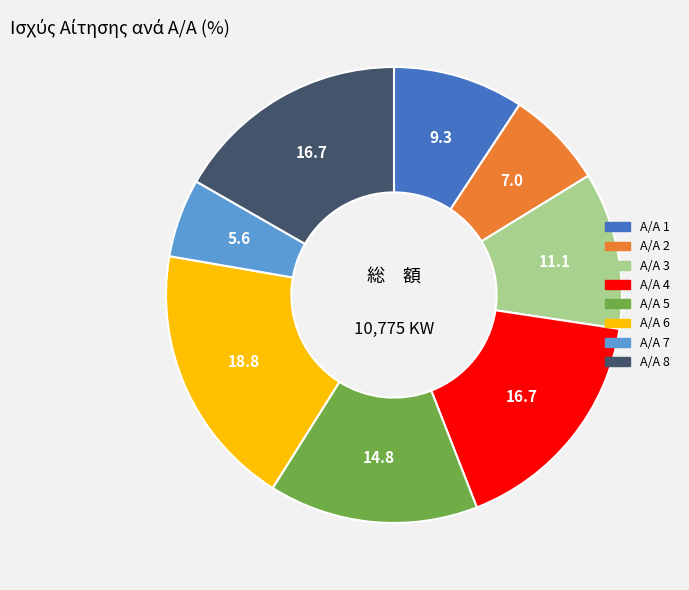

Combined, do Α/Α 5 and Α/Α 1 account for over 50%?

No